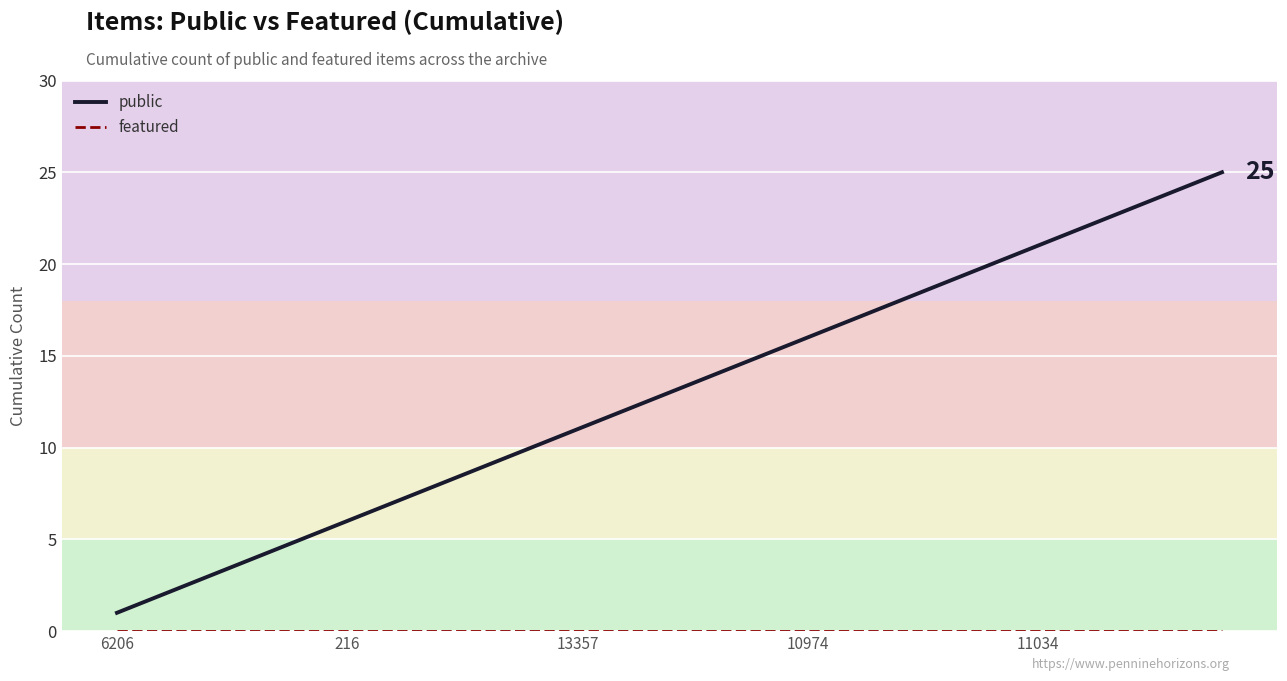

Is the value of public at 12 greater than the value of featured at 11?

Yes